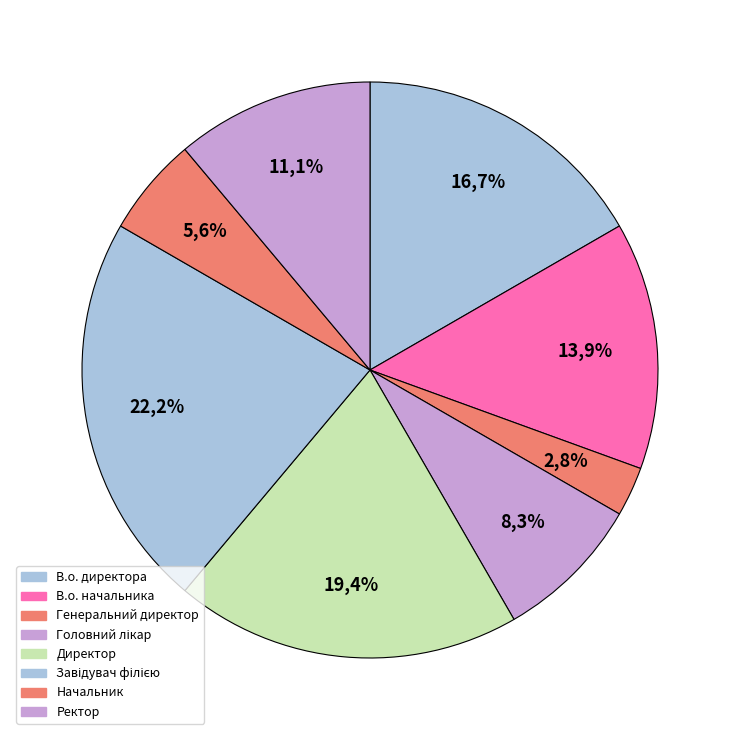

To the nearest percent, what portion does Головний лікар represent?

8%